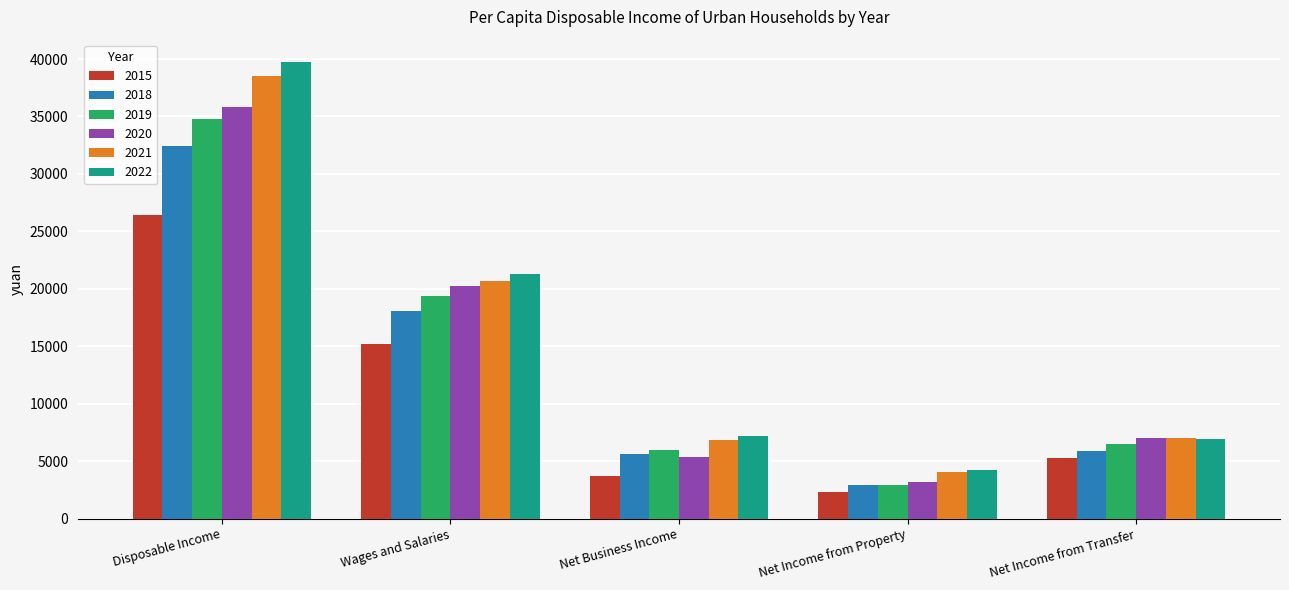

At how many categories does at least one series exceed 12304?

2